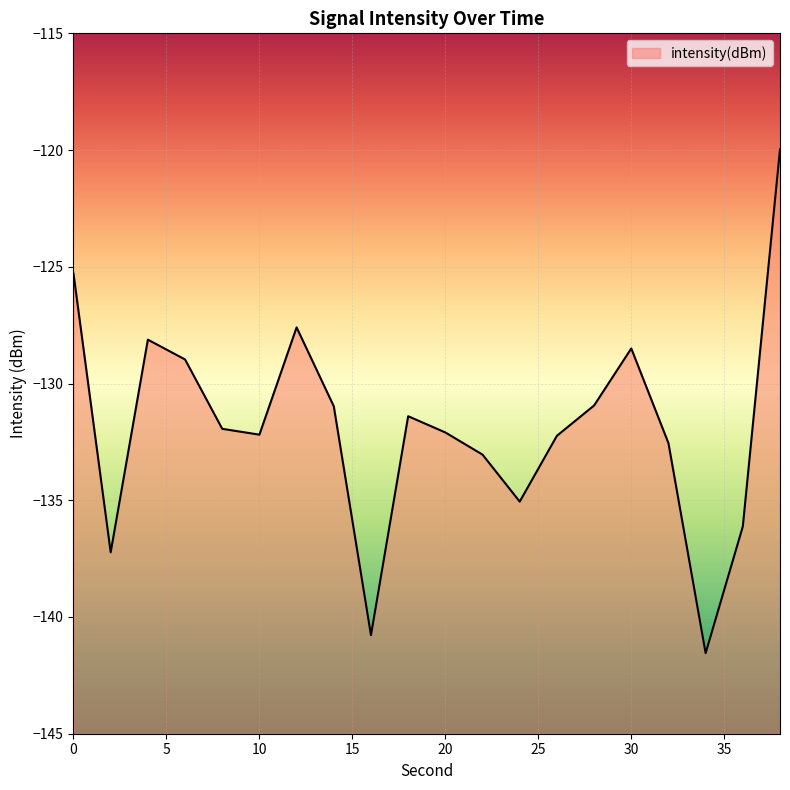

The chart shows a value of -131.4 at 18. True or false?

True